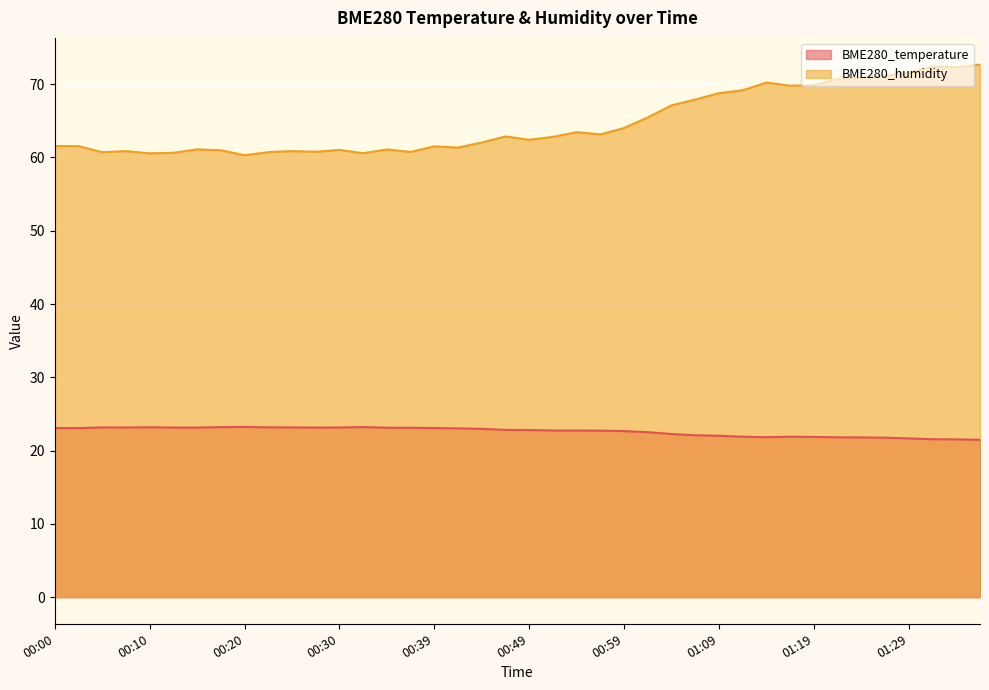

What is the label of the 25th point from the right?

00:37